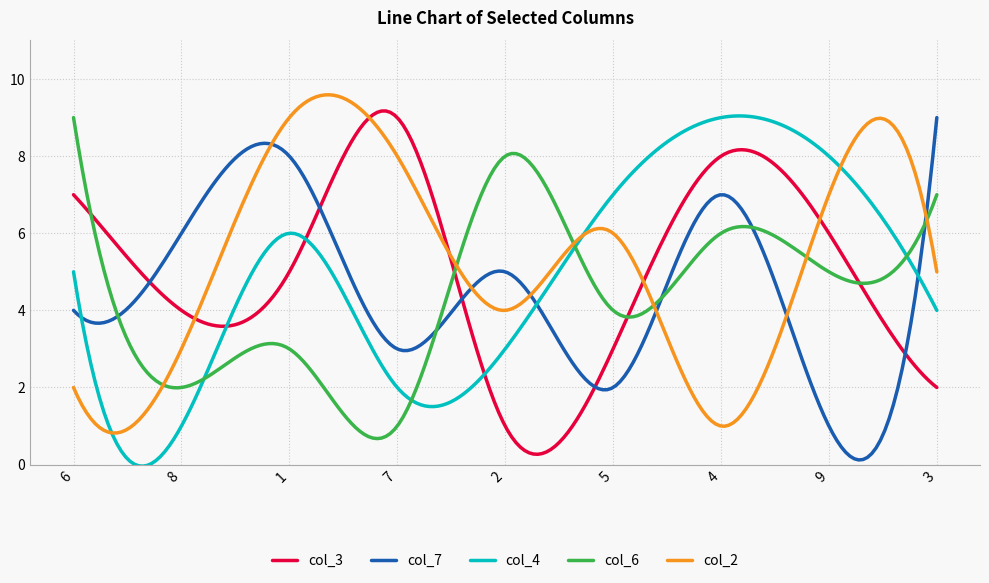

What is the highest value of the col_6 series?

9.0